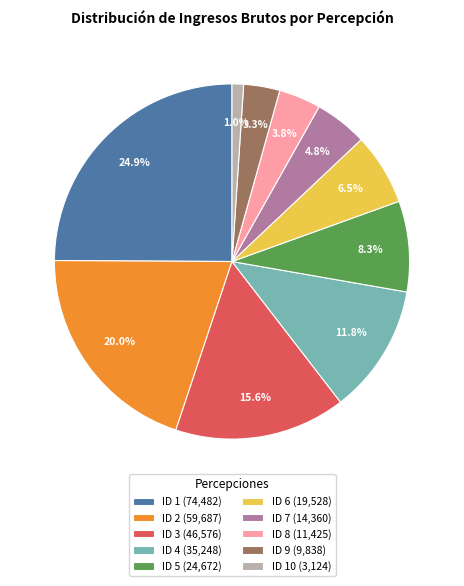

To the nearest percent, what is the average slice percentage?

10%